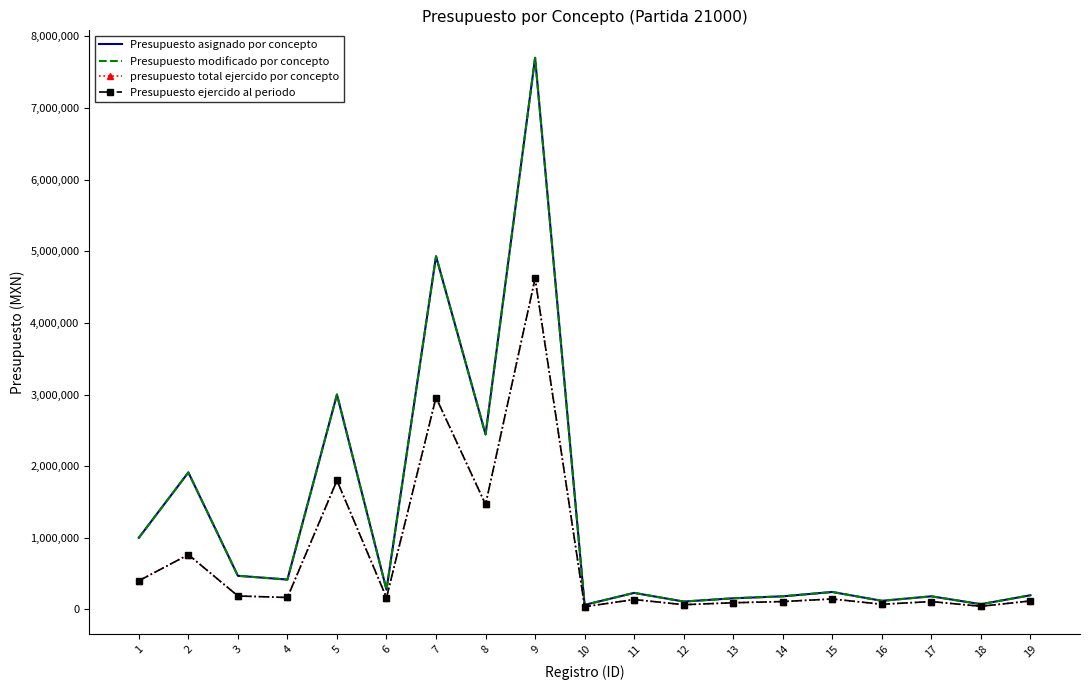

Rank the series by their maximum value, from lowest to highest.

presupuesto total ejercido por concepto, Presupuesto ejercido al periodo, Presupuesto asignado por concepto, Presupuesto modificado por concepto